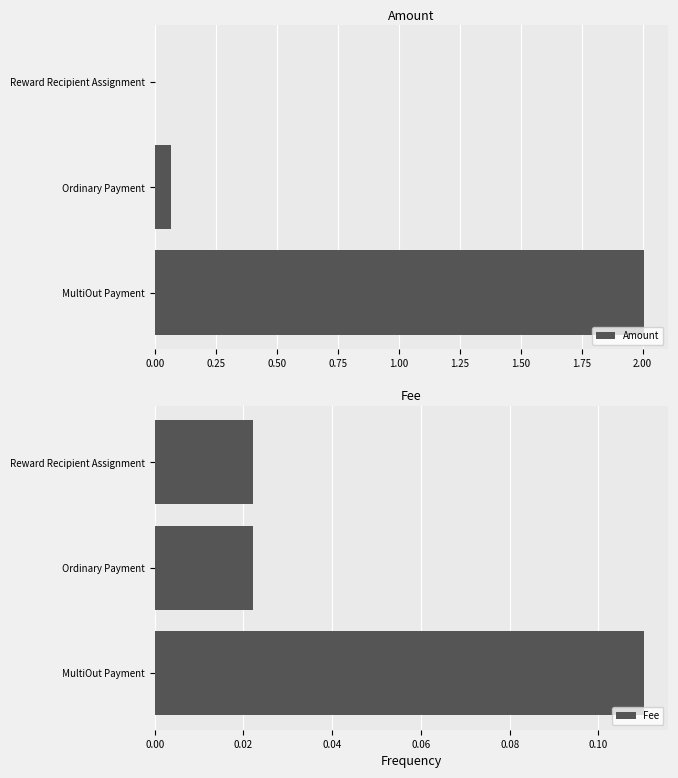

What is the sum of the Amount values at Reward Recipient Assignment and MultiOut Payment?

2.0